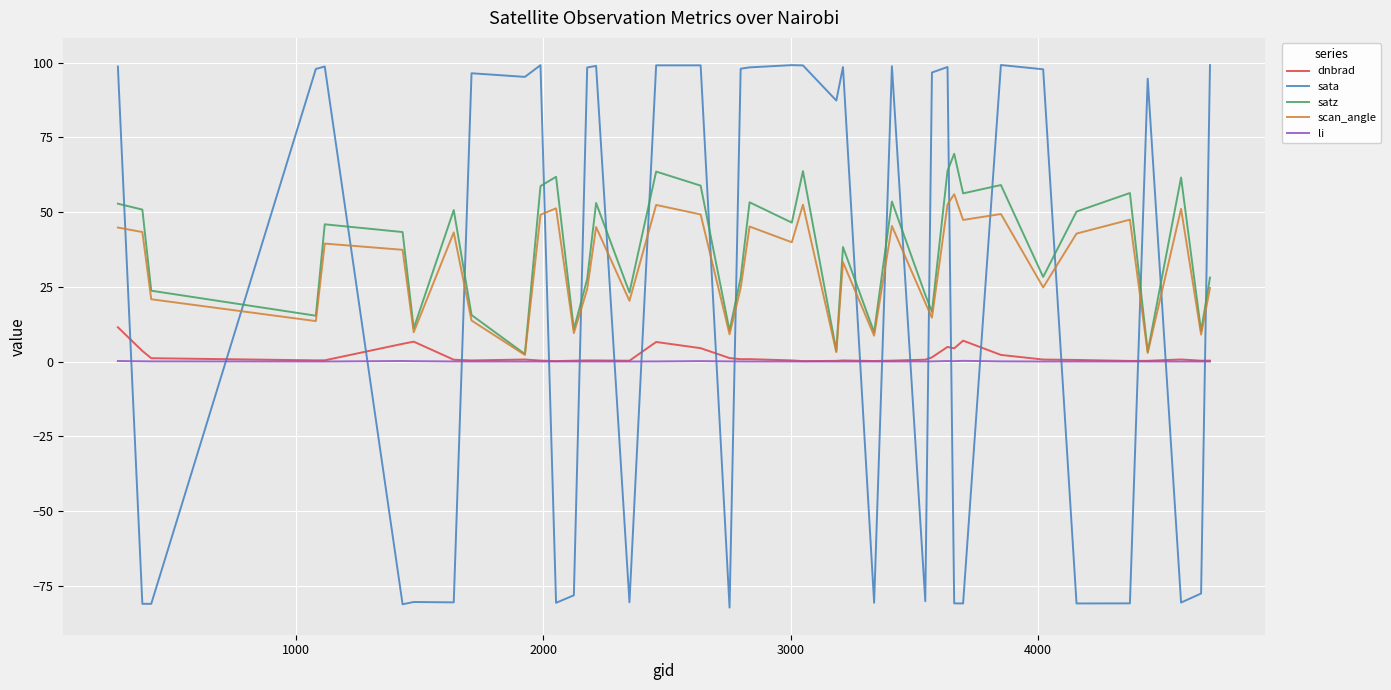

After their last crossing, which series has the higher values: sata or li?

sata